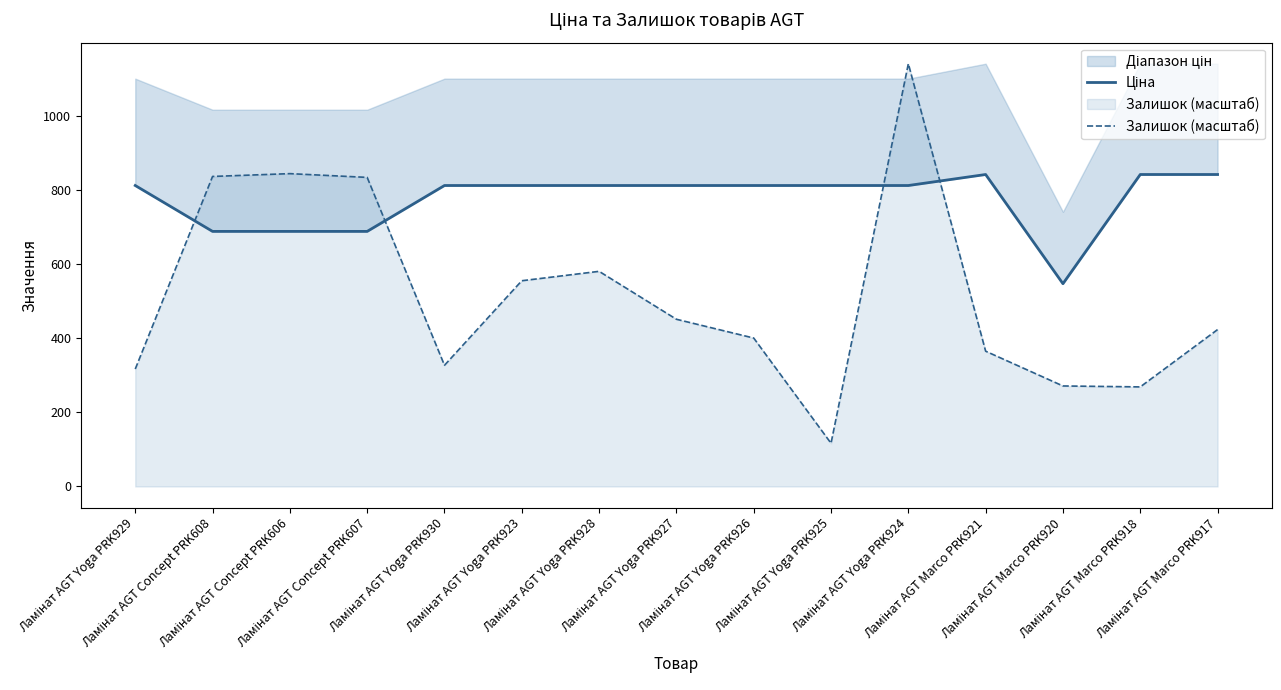

List the series in order of their peak value, lowest first.

Ціна, Залишок (масштаб)